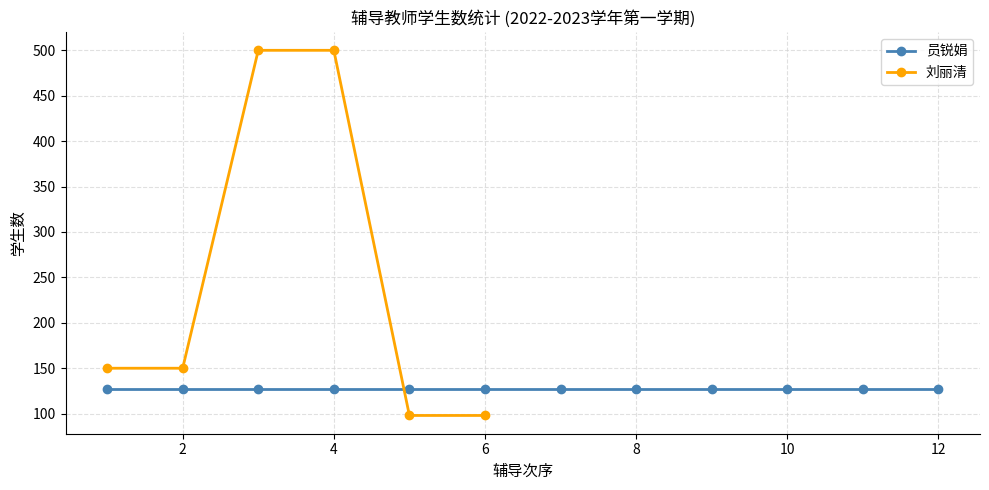

What is the maximum value for 刘丽清?

500